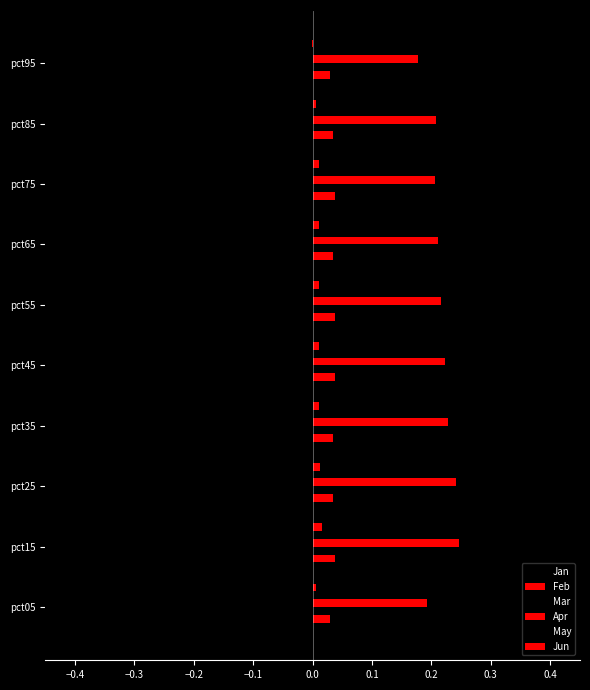

At how many categories does at least one series exceed 0?

10